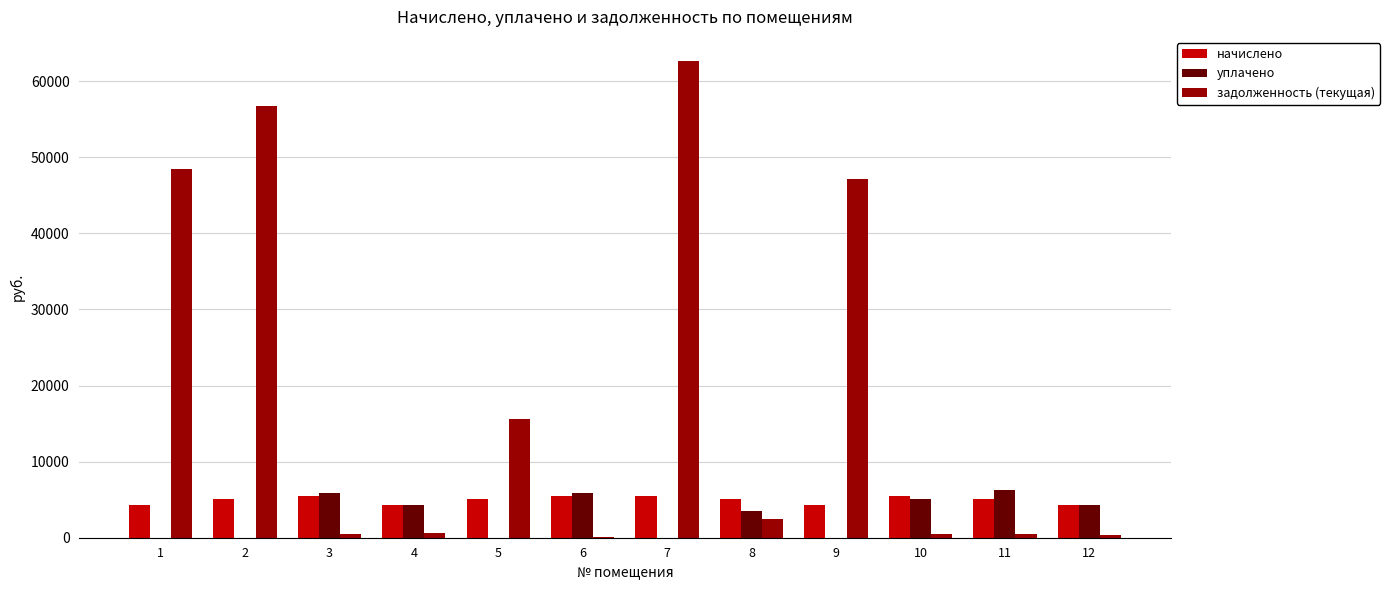

What is the spread (max minus min) of values at 1?

48440.6